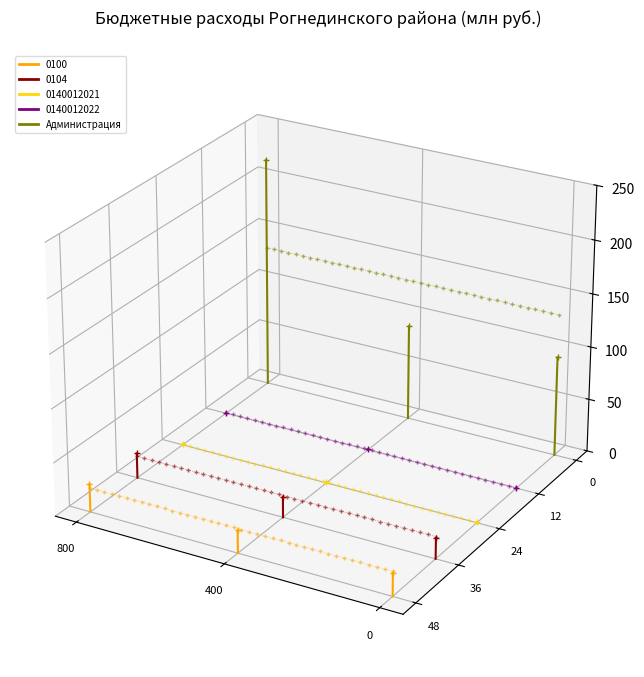

At which label is the value closest to 0?

800